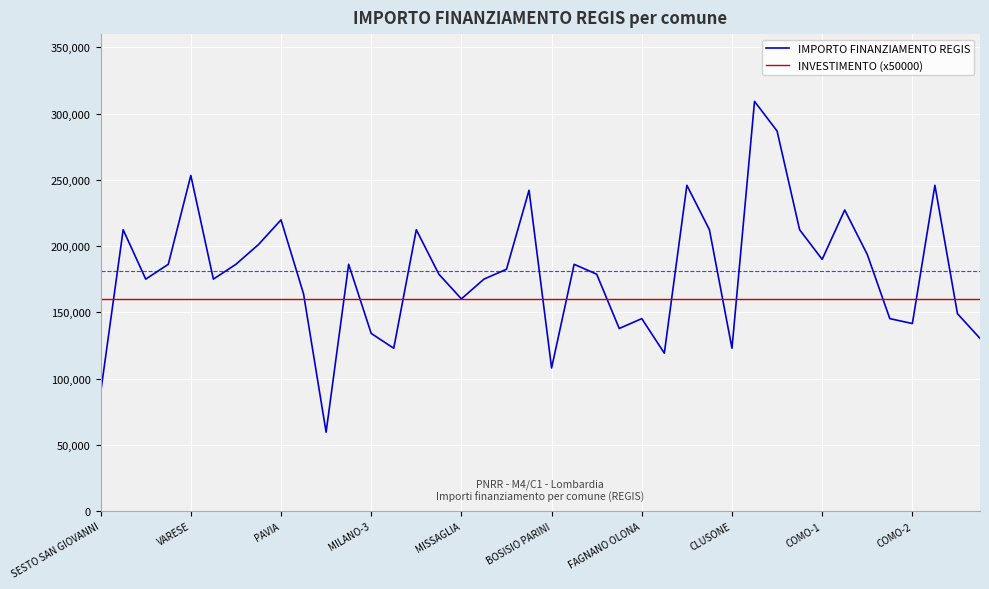

List the series in order of their overall mean, lowest first.

INVESTIMENTO (x50000), IMPORTO FINANZIAMENTO REGIS